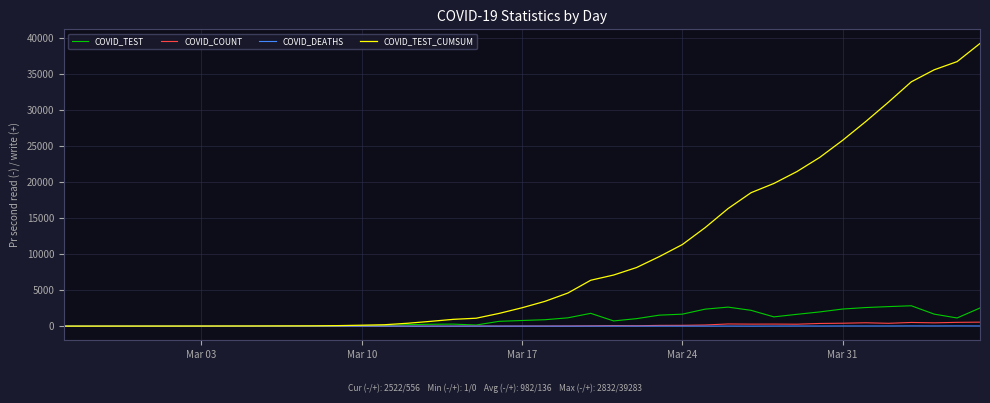

Which series has the largest total across all categories?

COVID_TEST_CUMSUM